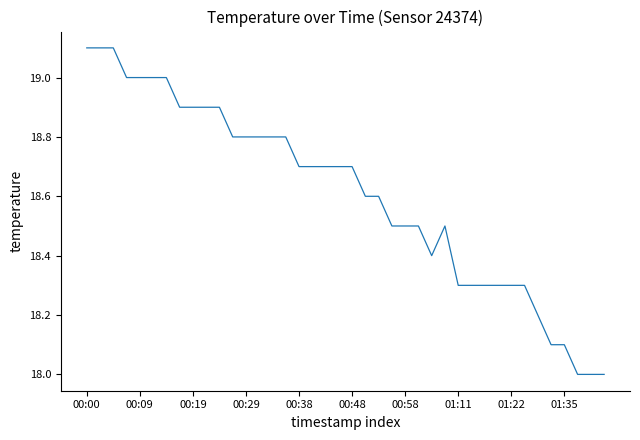

What is the difference between the maximum and minimum values?

1.1